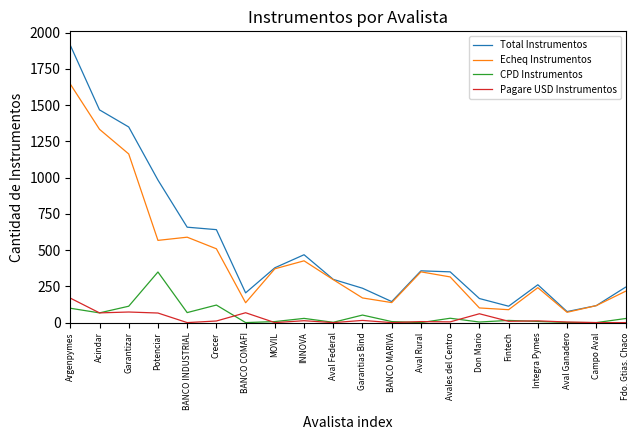

What are all the series names shown in the legend?

Total Instrumentos, Echeq Instrumentos, CPD Instrumentos, Pagare USD Instrumentos